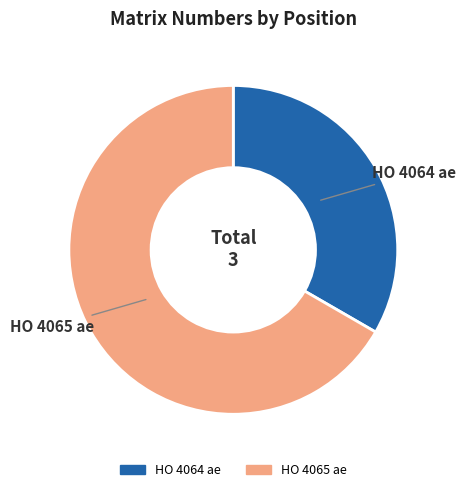

Count the number of slices in the pie.

2